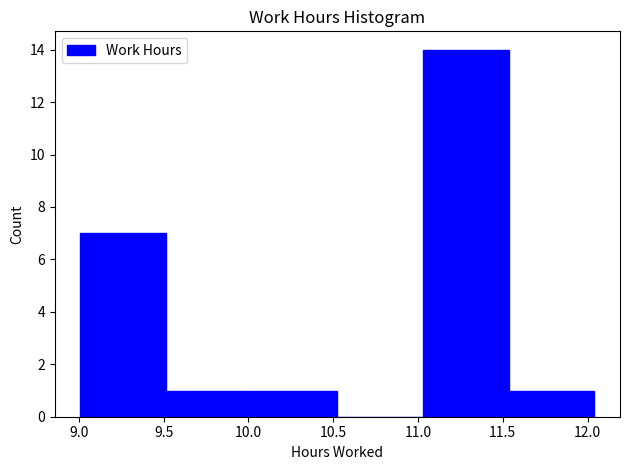

Reading left to right, transcribe this chart: for each bar, give the range it covers on the x-axis and its height. Neither the bar edges nor the heights are printed on the chart, so give them approximately, as read against the axes.

9.010 to 9.515: 7
9.515 to 10.020: 1
10.020 to 10.525: 1
10.525 to 11.030: 0
11.030 to 11.535: 14
11.535 to 12.040: 1